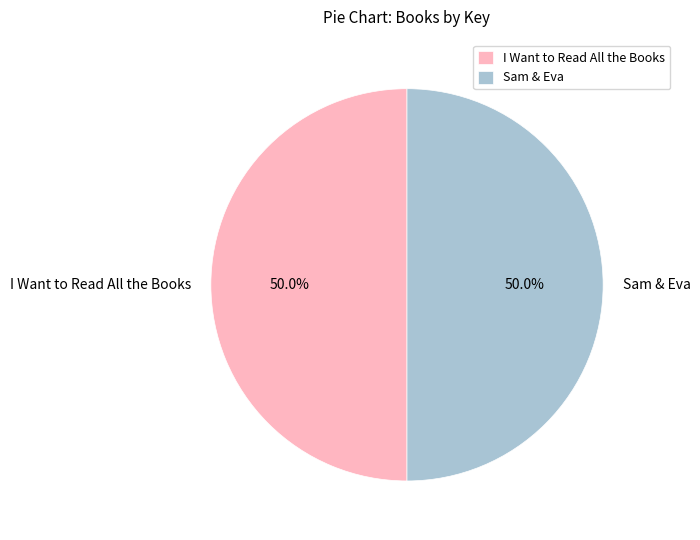

Approximately how many times larger is the value at Sam & Eva compared to I Want to Read All the Books?

1.0